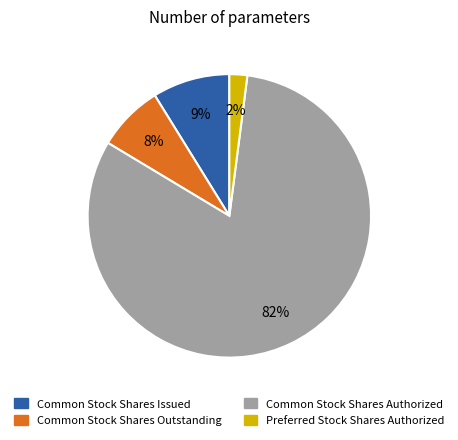

Which has a higher value, Common Stock Shares Authorized or Preferred Stock Shares Authorized?

Common Stock Shares Authorized